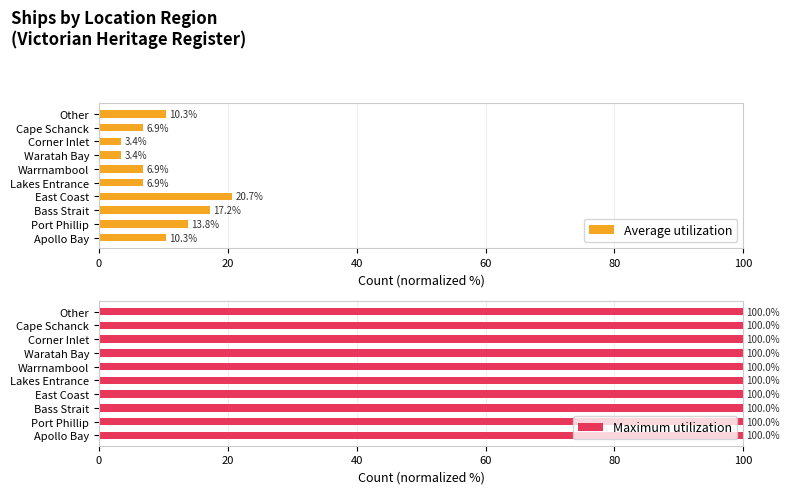

The value of Average utilization at Other is 15.1. True or false?

False